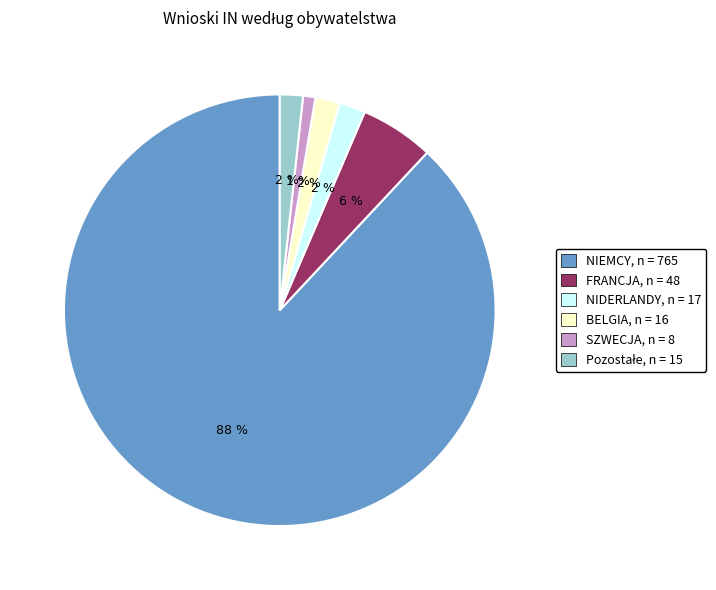

To the nearest percent, what is the average slice percentage?

17%